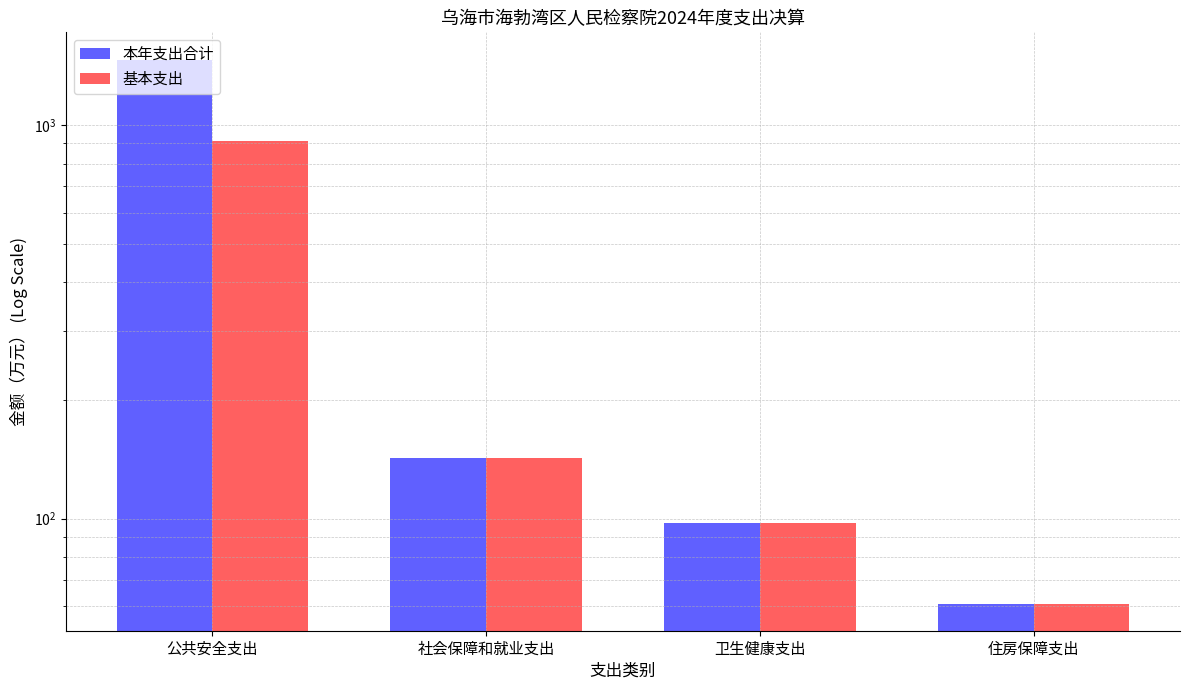

What is the value of the 基本支出 bar at the 3rd from the left?

97.5